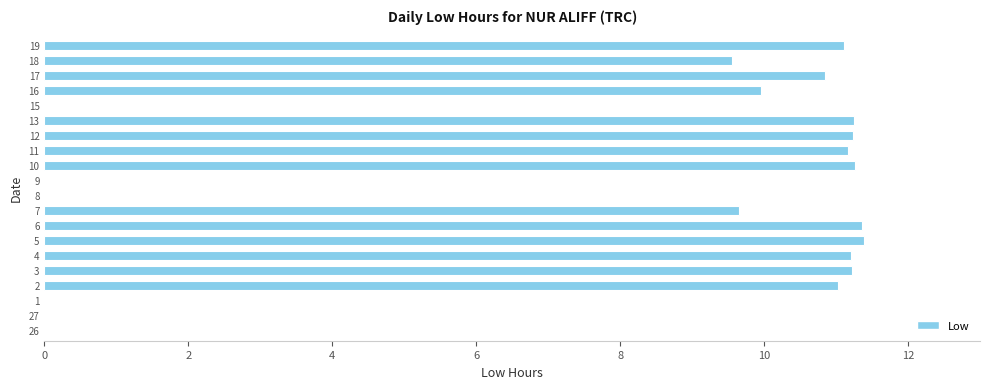

The chart shows a value of 11.2 at 11. True or false?

True